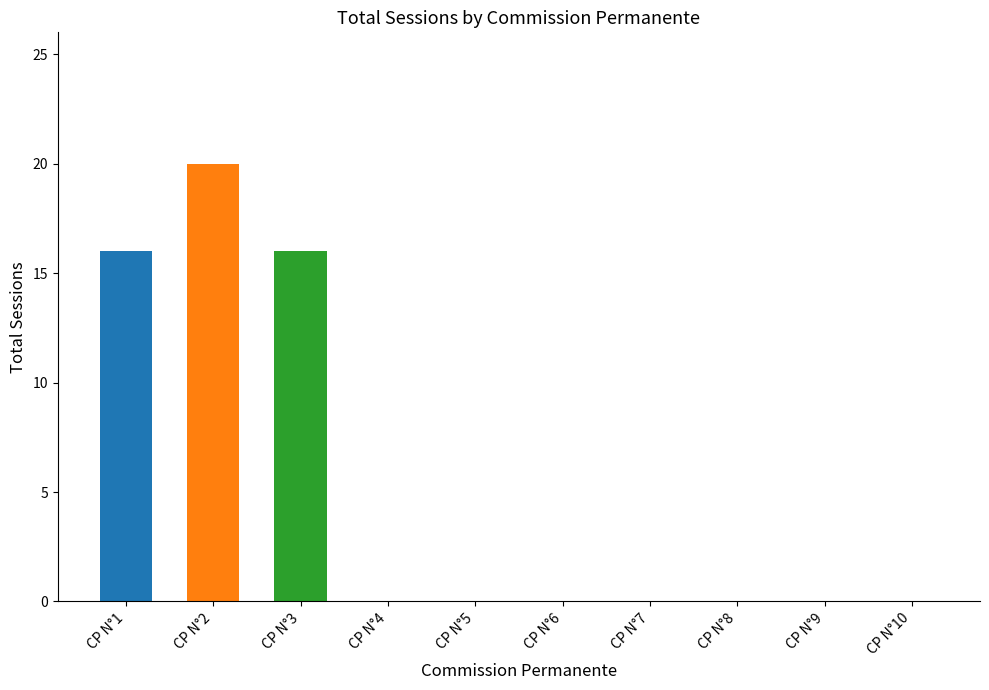

What is the difference between the highest and lowest values at CP N°2?

4